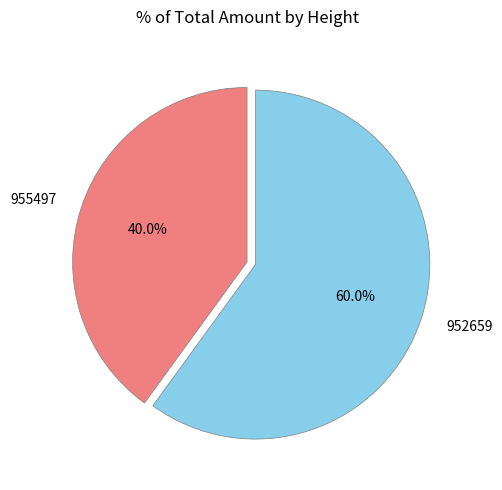

True or false: 952659 accounts for 60% of the total.

True